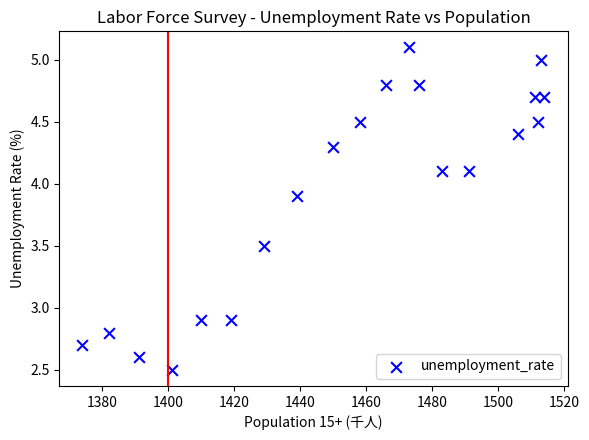

What is the range of X values (max minus min)?

140.0